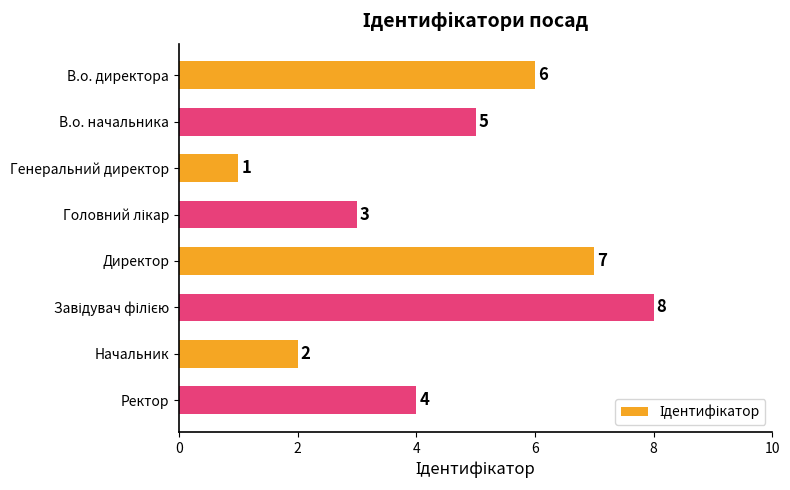

How many data points does each series have?

8